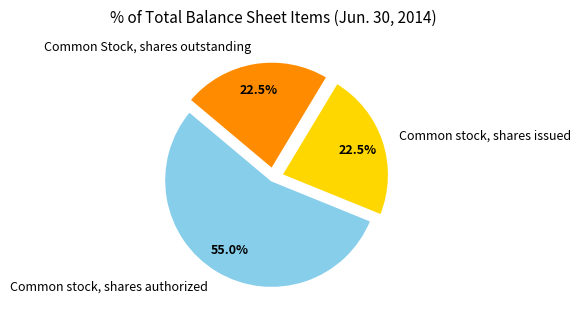

To the nearest percent, what percentage of the pie is Common stock, shares authorized?

55%